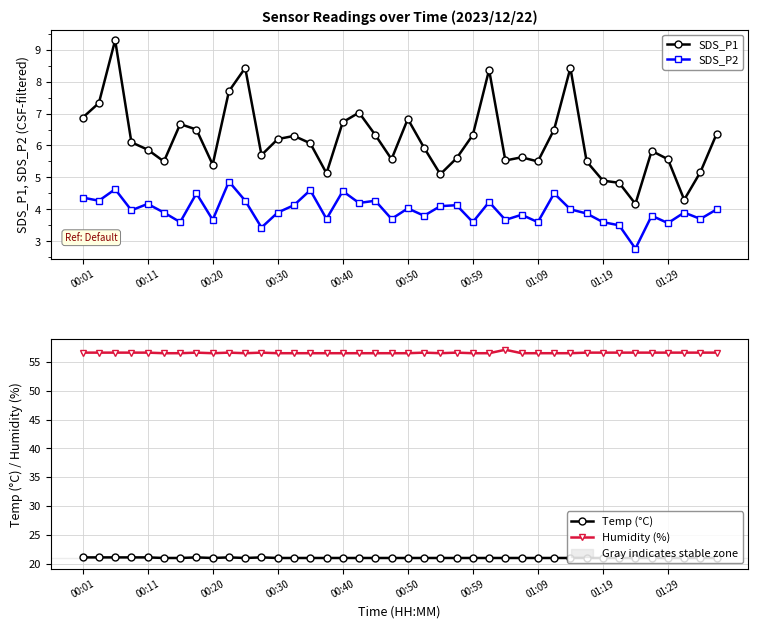

What is the difference between the maximum and minimum values in the Temp (°C) series?

0.1